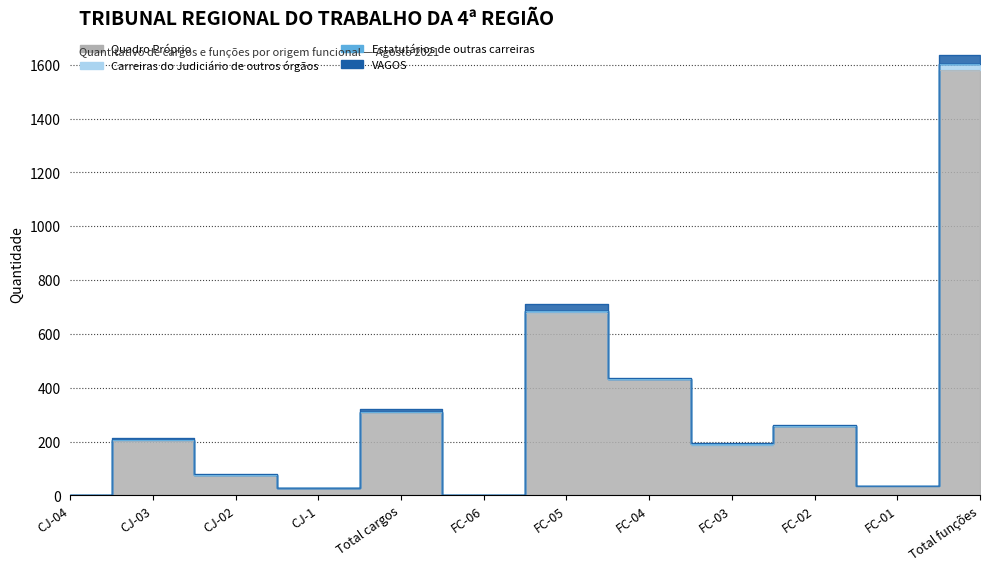

The value of Quadro Próprio at CJ-04 is 3. True or false?

True